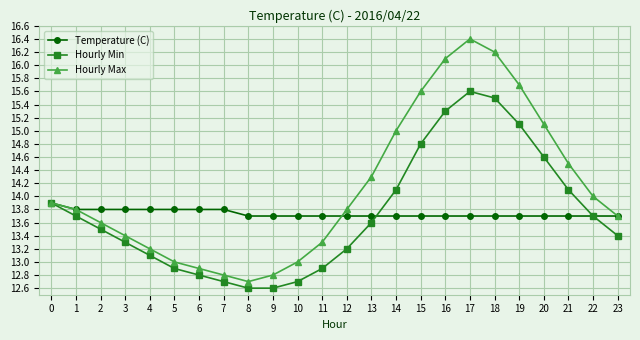

What is the approximate value of Hourly Max at 20?

15.1